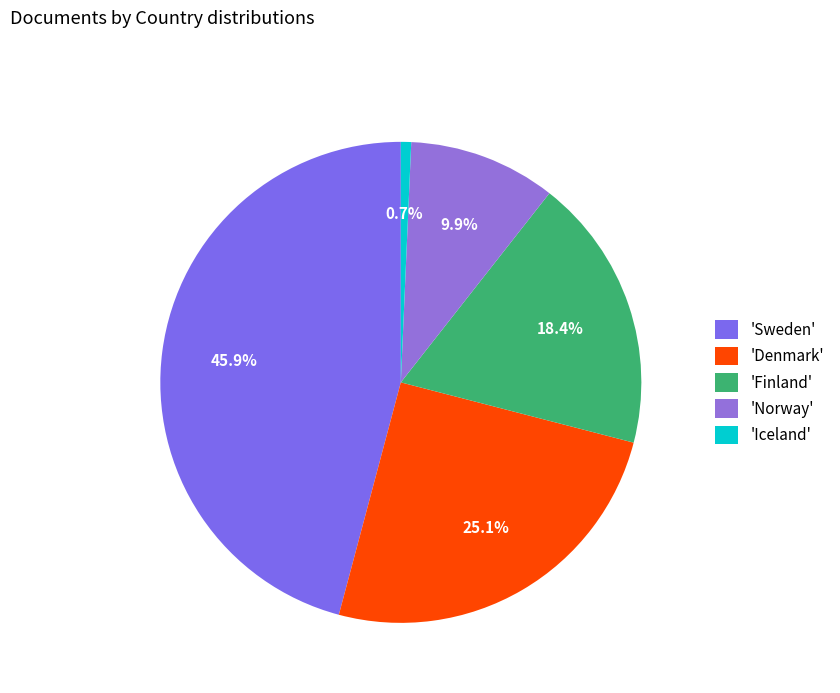

Is there any slice that represents more than half of the pie?

No